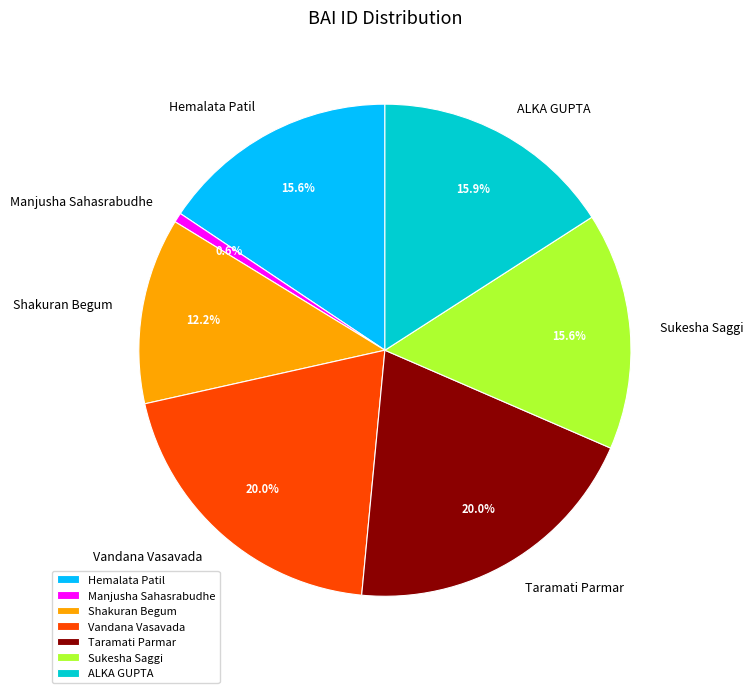

What is the smallest slice in the pie chart?

Manjusha Sahasrabudhe